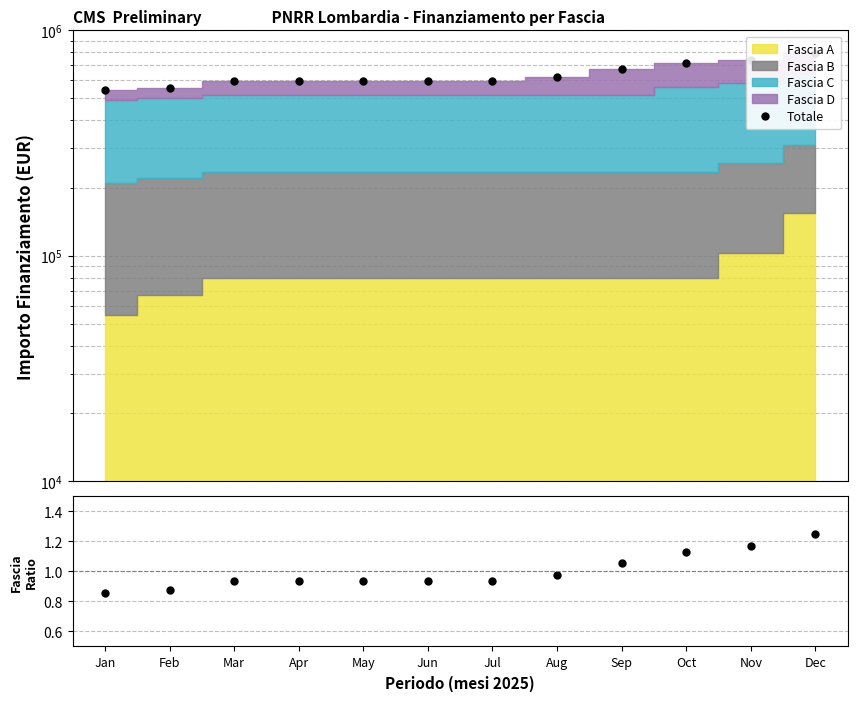

What is the spread (max minus min) of values at Dec?

793860.8